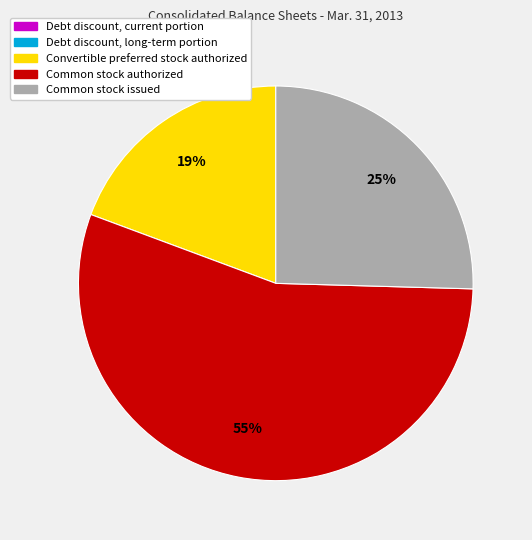

To the nearest percent, what is the average slice percentage?

20%